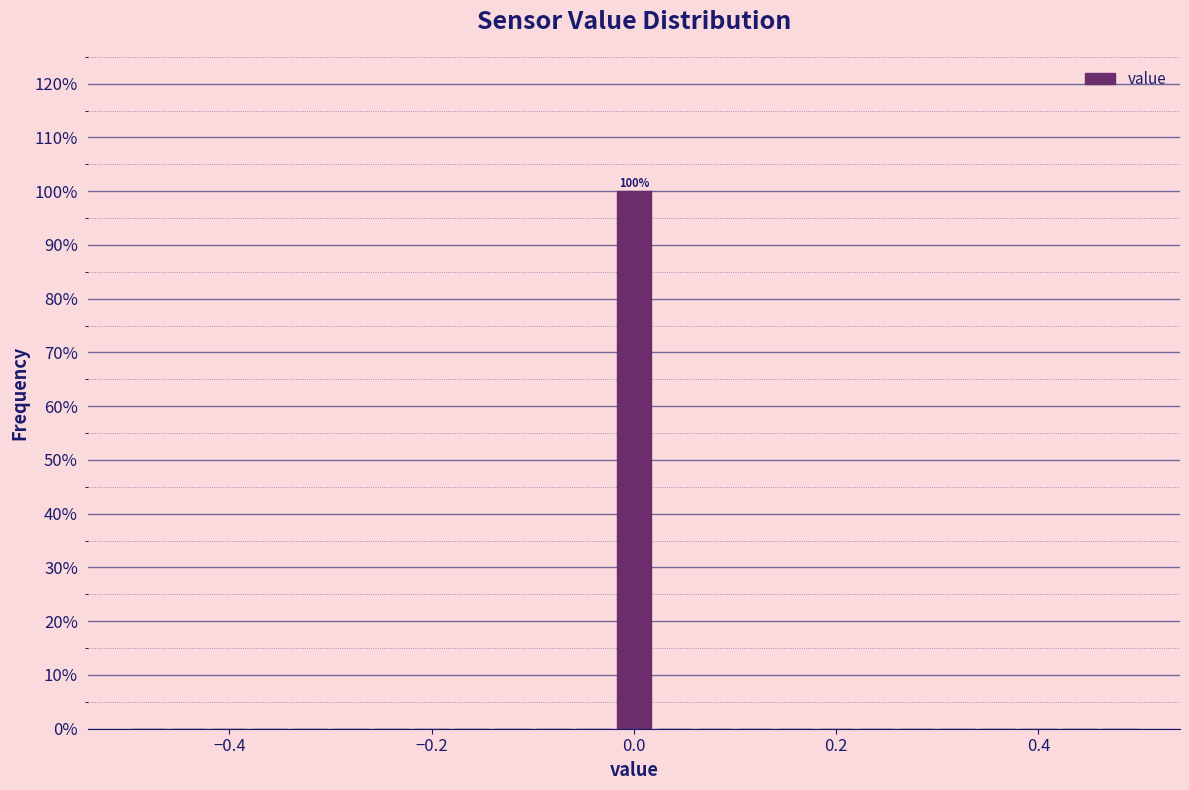

Around what value on the x-axis is the tallest bar? Give the approximate position of its centre, as read against the axis.

0.00